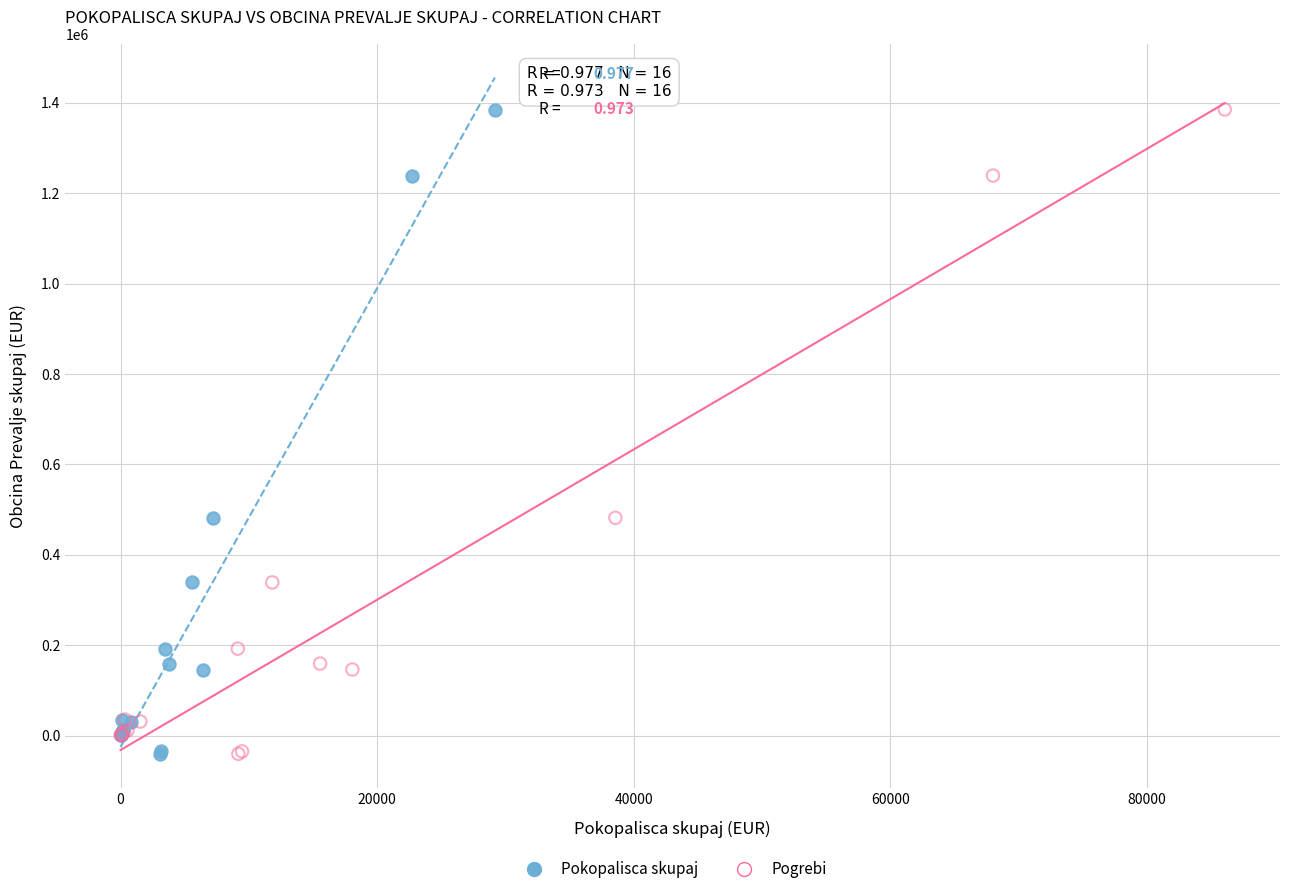

What are all the series names shown in the legend?

Pokopalisca skupaj, Pogrebi